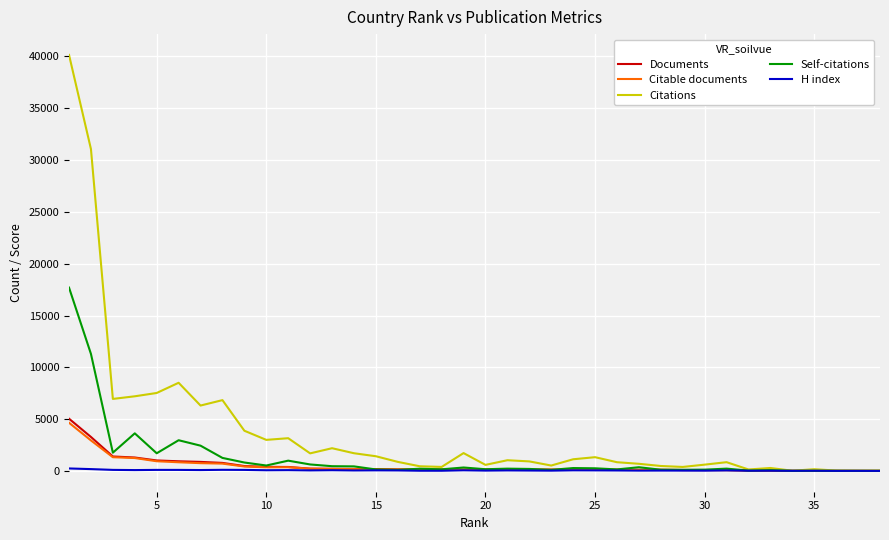

What is the highest value of the Citations series?

40148